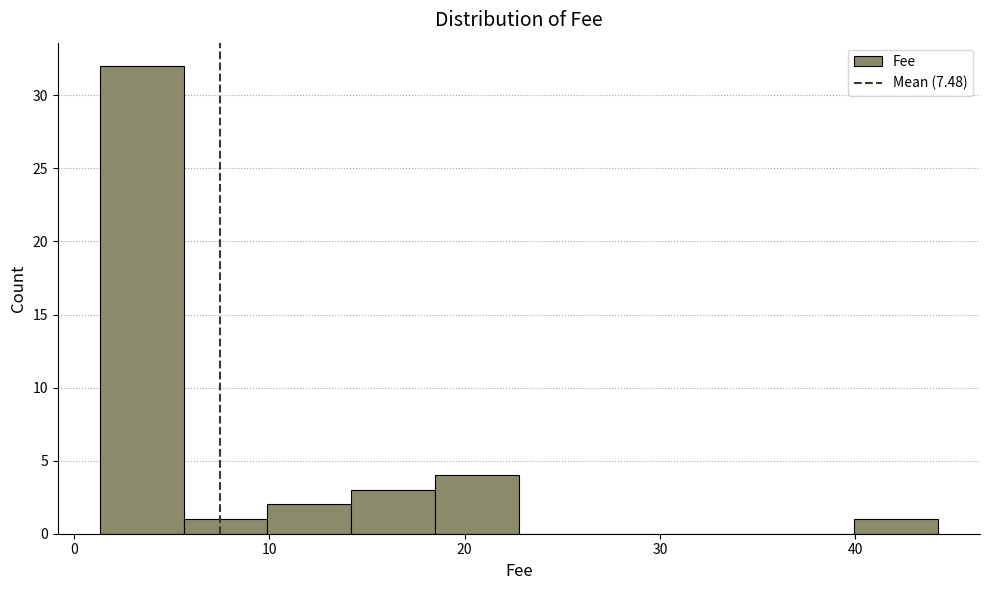

How tall is the bar that spans 1 to 6 on the x-axis? Neither the bar edges nor the heights are printed on the chart, so give them approximately, as read against the axes.

32